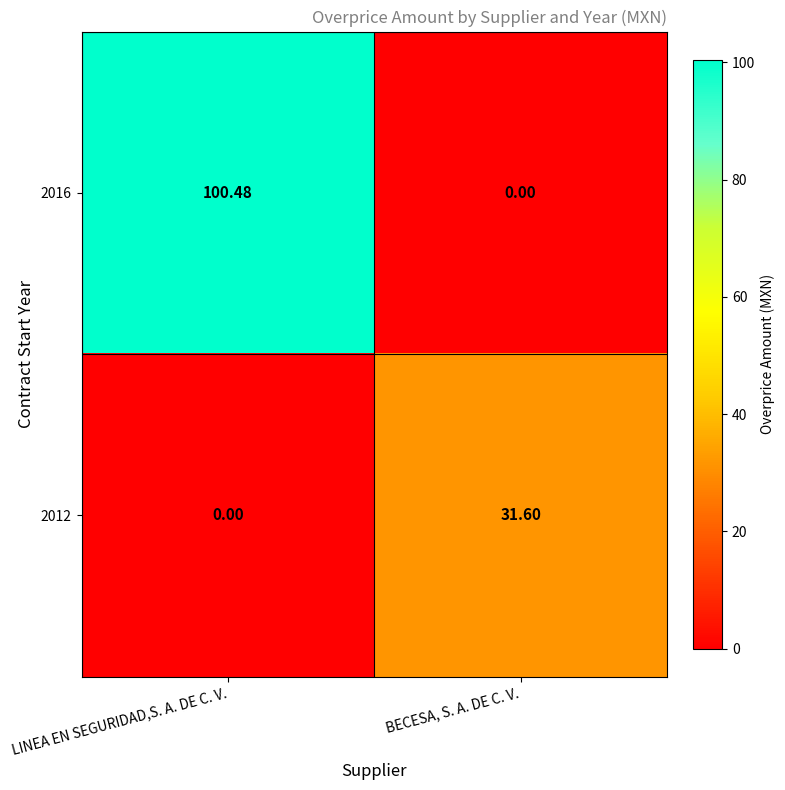

At which category is the sum across all series the highest?

LINEA EN SEGURIDAD,S. A. DE C. V.